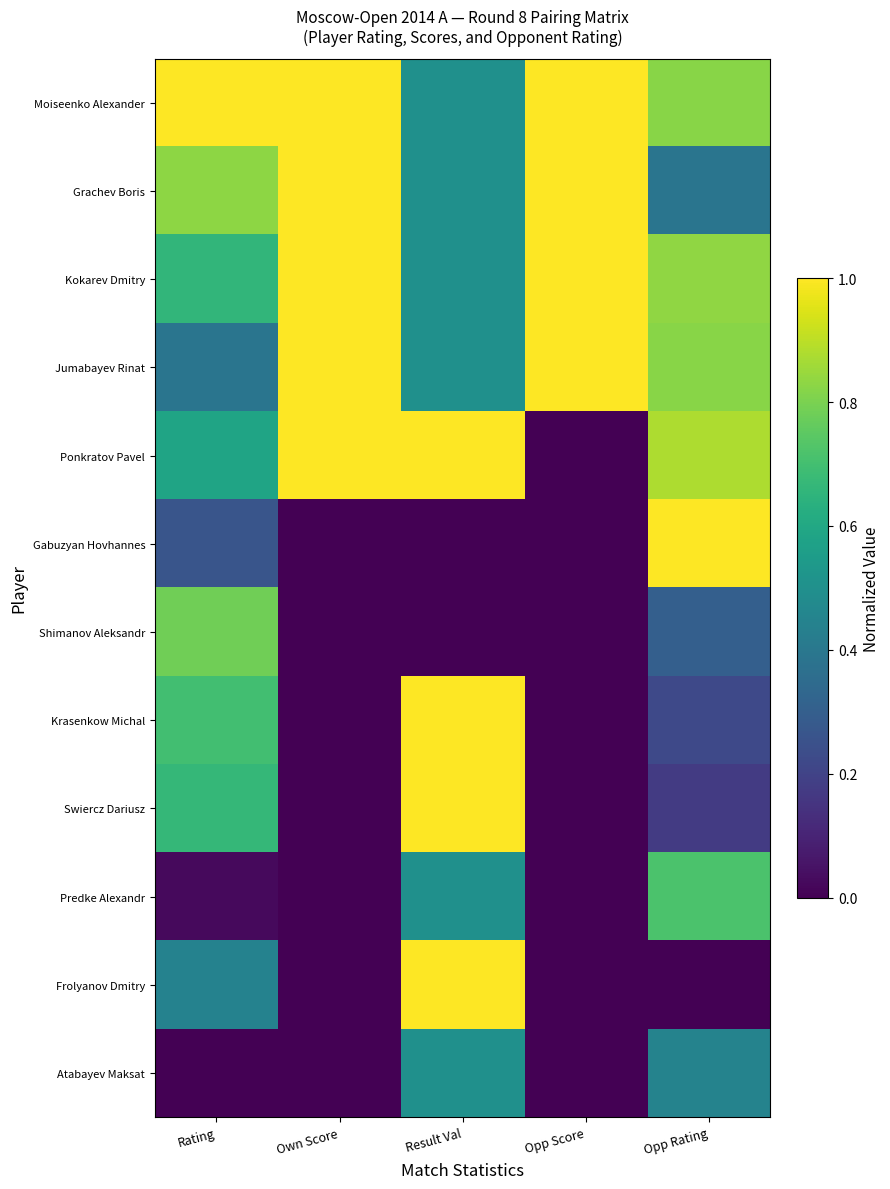

At how many categories does at least one series exceed 0?

5